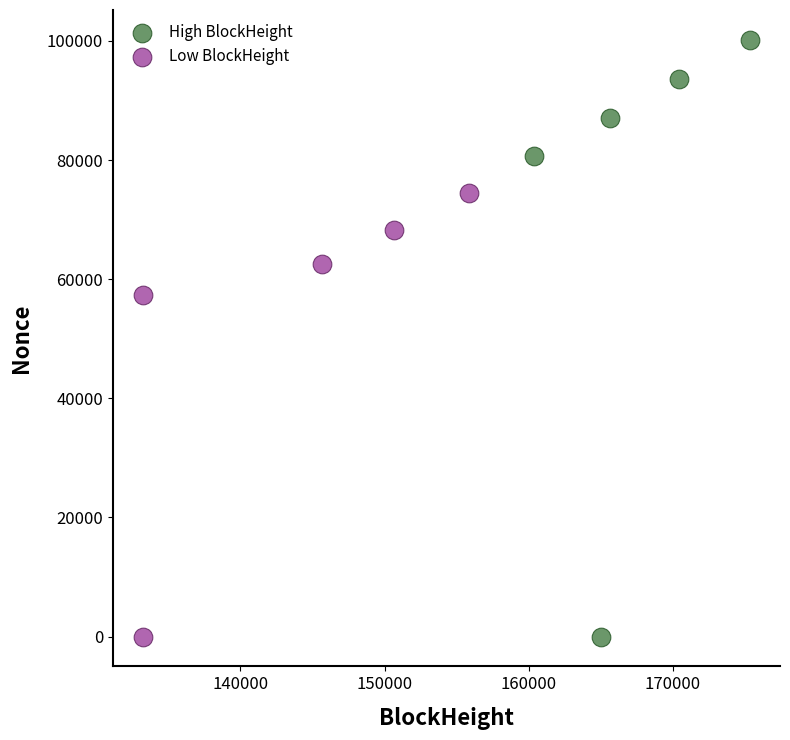

Which series contains the highest Y value?

High BlockHeight